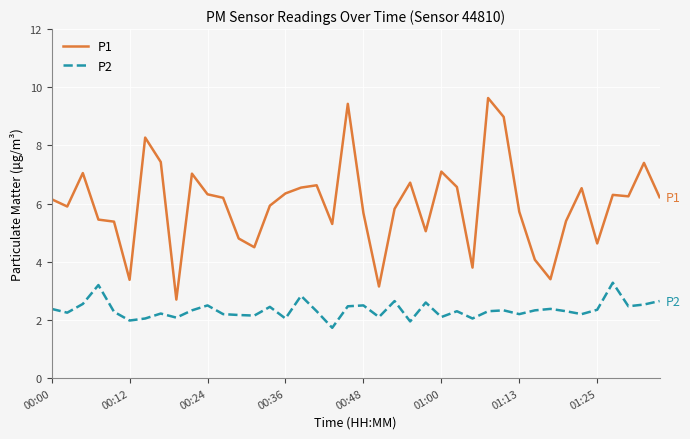

Rank the series by their maximum value, from lowest to highest.

P2, P1